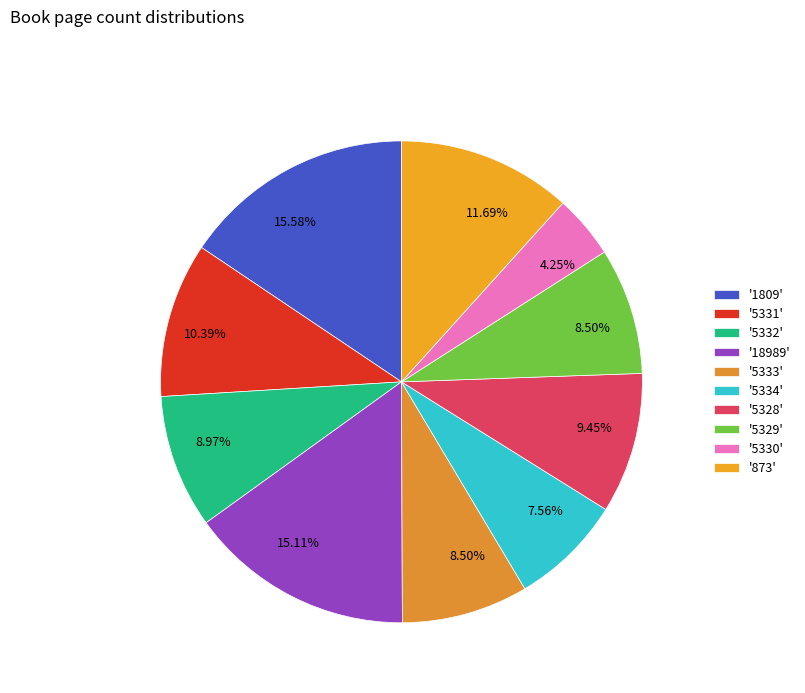

Which category has the smallest portion of the pie?

'5330'